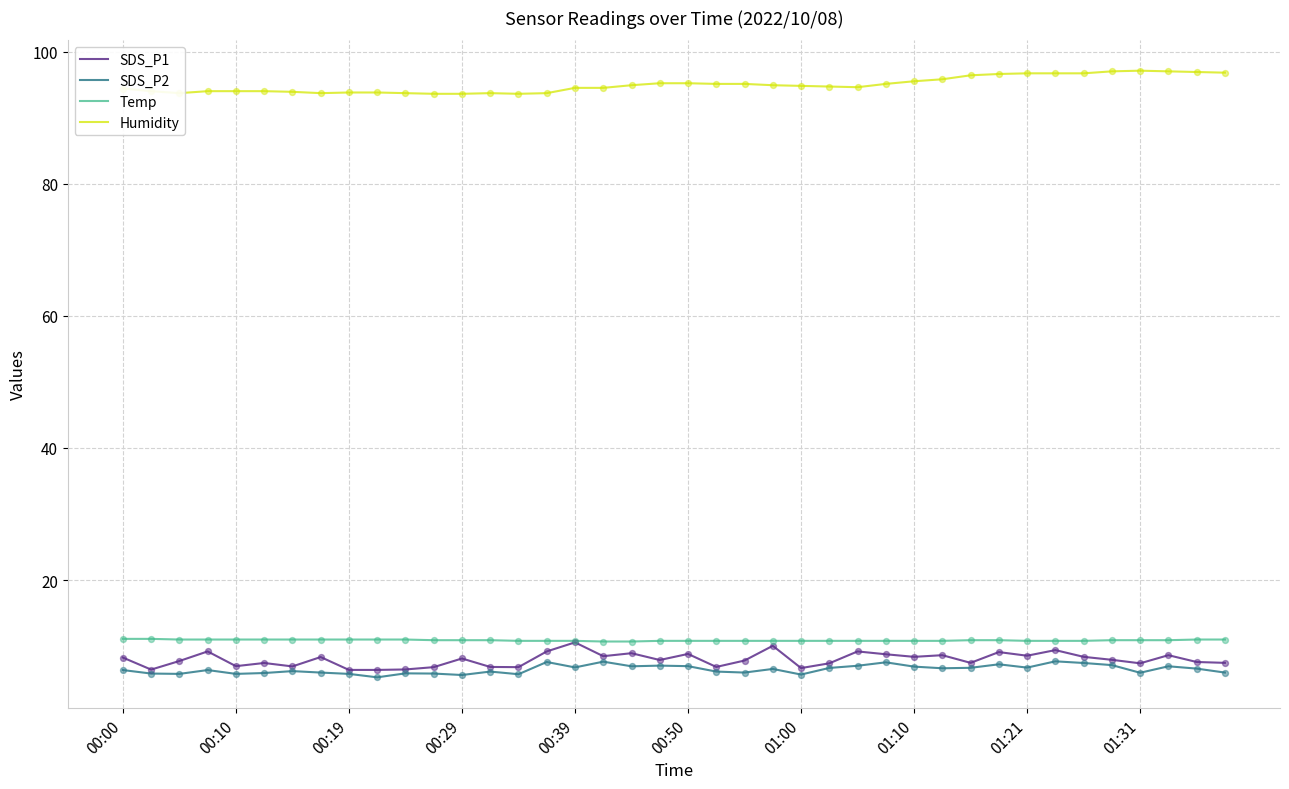

True or false: SDS_P2 and Temp cross at least once.

False